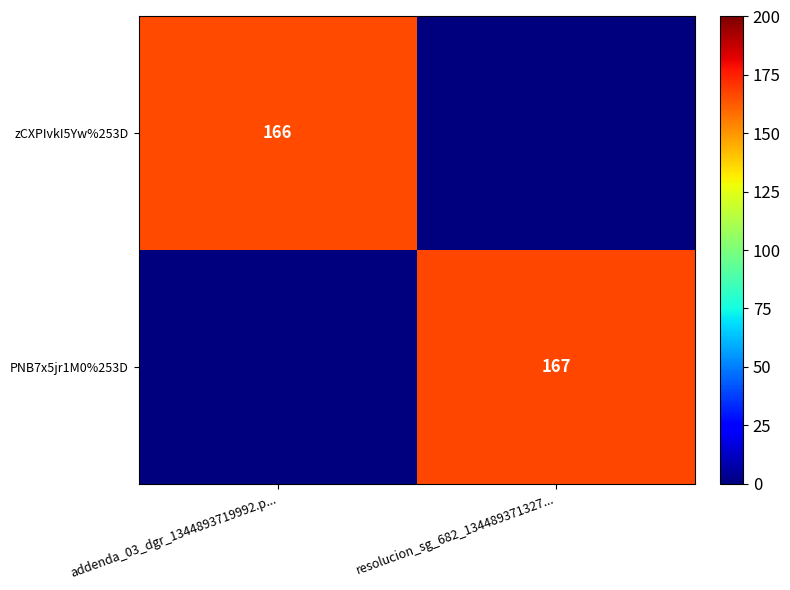

How many data points does each series have?

2